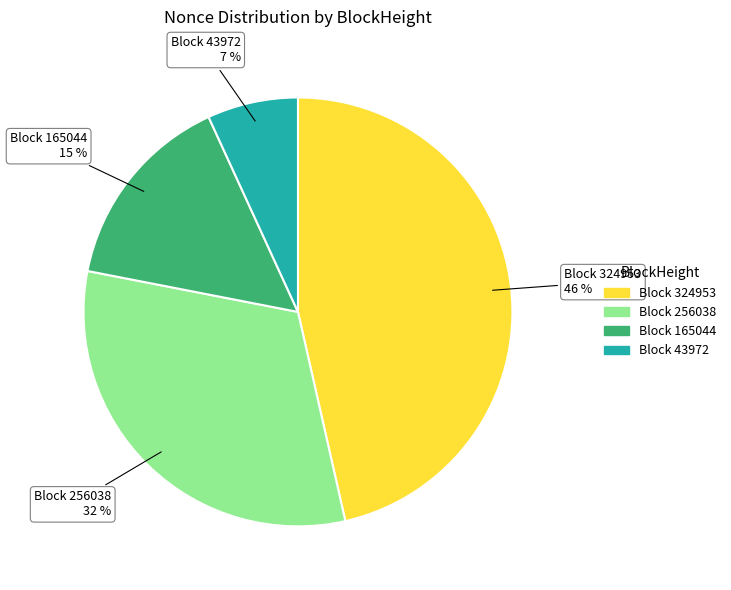

To the nearest percent, what is the average slice percentage?

25%